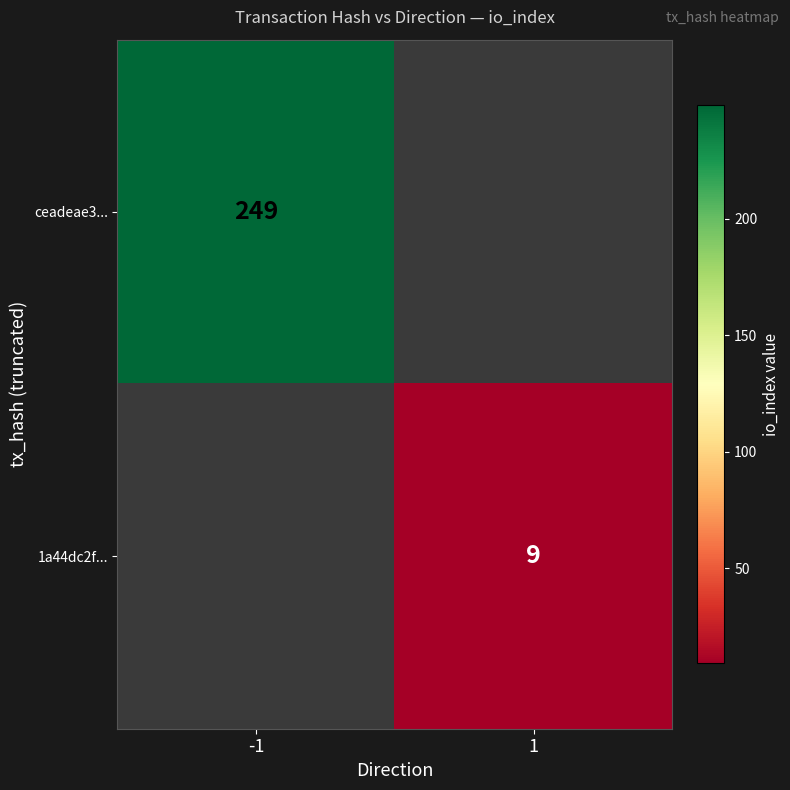

Is the value of ceadeae3... at -1 greater than the value of 1a44dc2f... at 1?

Yes